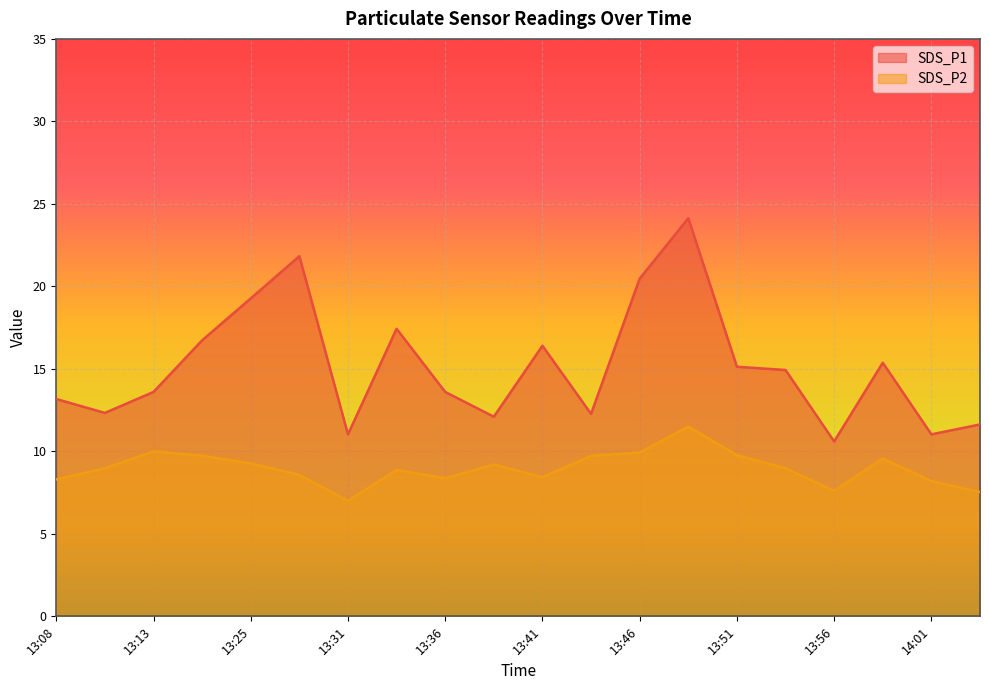

Which series has the largest range (max minus min)?

SDS_P1